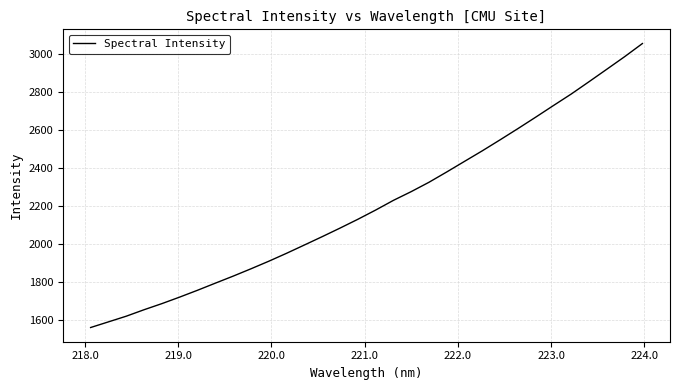

Reading left to right, what are all the values shown in this chart?

1557.9	1587.6	1617.5	1651.6	1683.8	1718.2	1754.1	1791.5	1828.5	1867.2	1907.0	1948.9	1992.5	2036.5	2081.5	2127.8	2176.4	2227.6	2273.6	2322.9	2377.3	2433.2	2488.8	2546.7	2605.6	2665.9	2727.3	2788.0	2852.8	2918.4	2984.4	3053.7